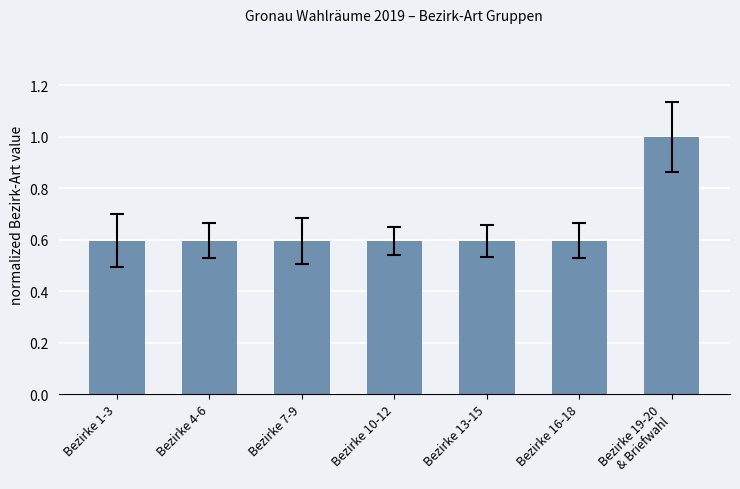

What is the difference between the values at Bezirke 19-20
& Briefwahl and Bezirke 7-9?

0.4